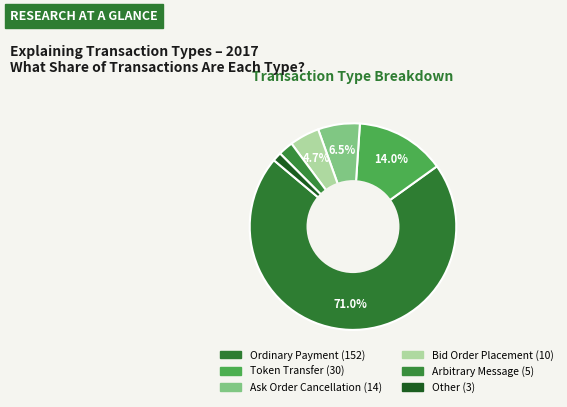

Rank the categories by value from lowest to highest.

Other, Arbitrary Message, Bid Order Placement, Ask Order Cancellation, Token Transfer, Ordinary Payment